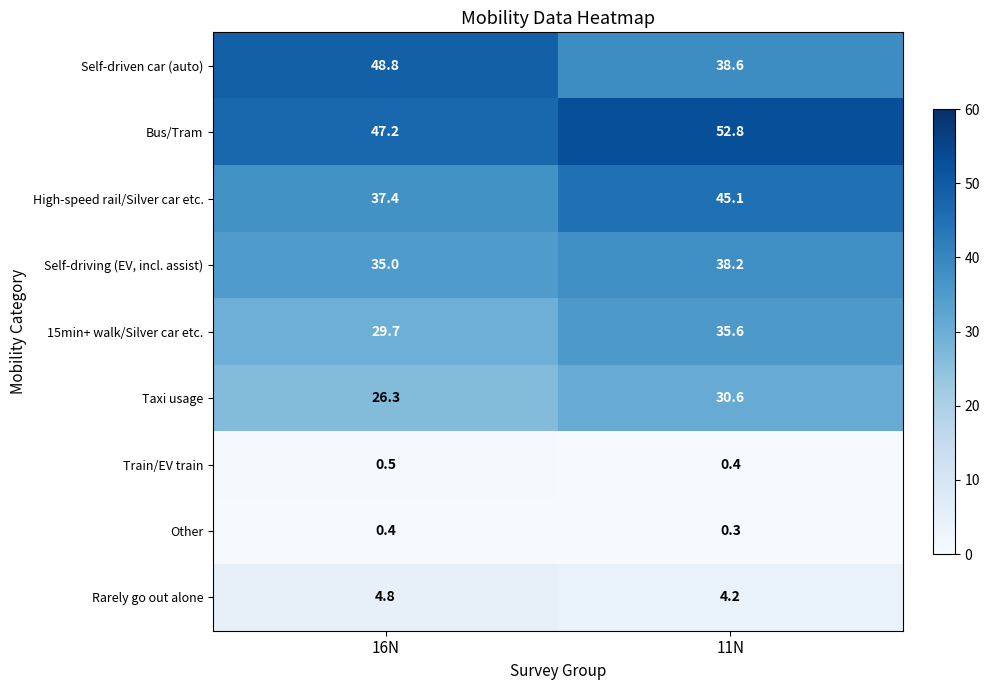

What is the maximum value shown in the chart?

52.8